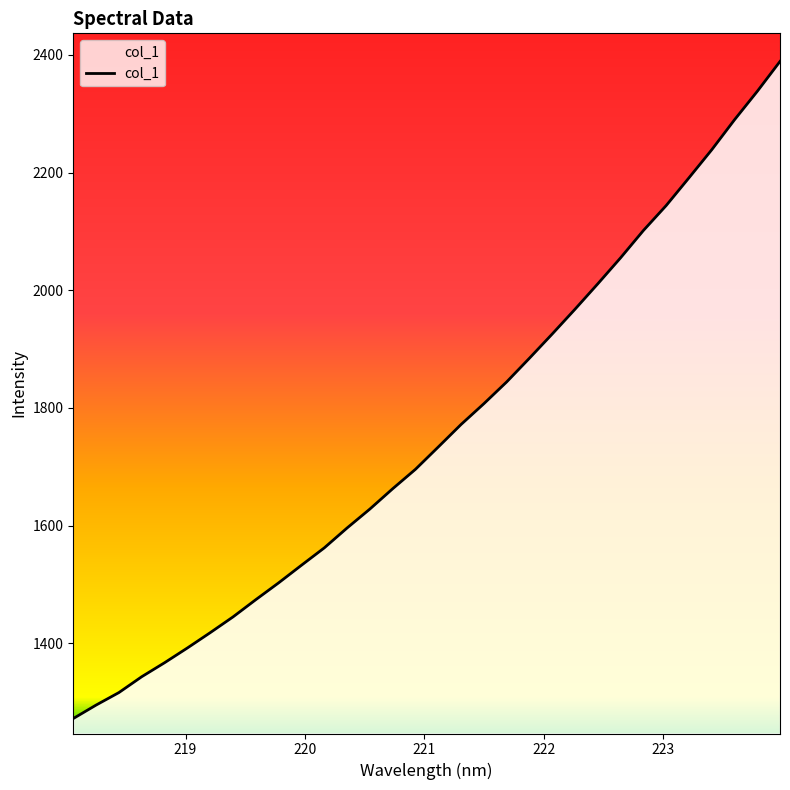

Count the number of data series in this chart.

1